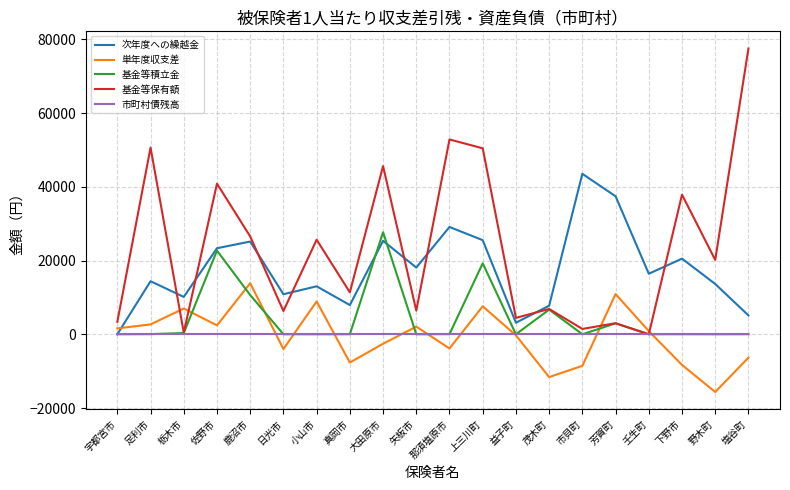

At how many categories does at least one series exceed 75796?

1